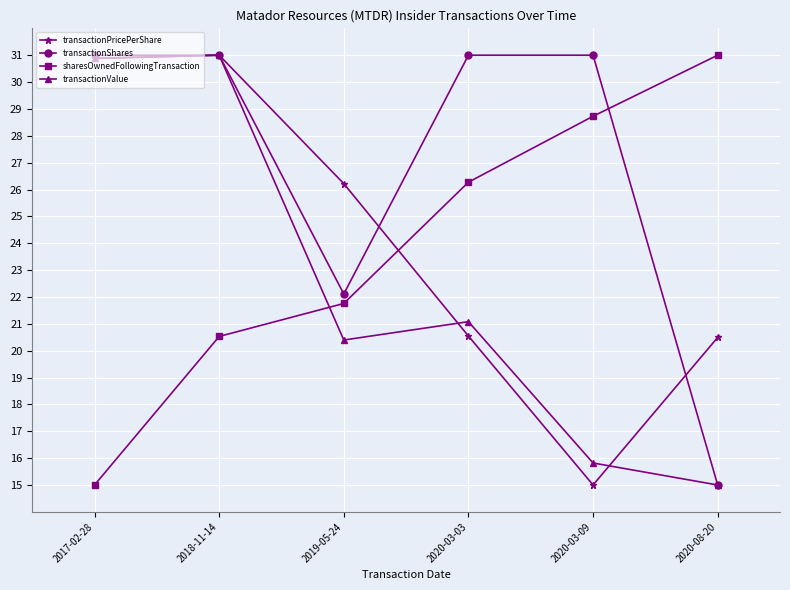

Reading left to right, list all the values displayed in this chart.

transactionPricePerShare: 2017-02-28=30.9	2018-11-14=31.0	2019-05-24=26.2	2020-03-03=20.5	2020-03-09=15.0	2020-08-20=20.5
transactionShares: 2017-02-28=31.0	2018-11-14=31.0	2019-05-24=22.1	2020-03-03=31.0	2020-03-09=31.0	2020-08-20=15.0
sharesOwnedFollowingTransaction: 2017-02-28=15.0	2018-11-14=20.5	2019-05-24=21.8	2020-03-03=26.3	2020-03-09=28.7	2020-08-20=31.0
transactionValue: 2017-02-28=30.9	2018-11-14=31.0	2019-05-24=20.4	2020-03-03=21.1	2020-03-09=15.8	2020-08-20=15.0